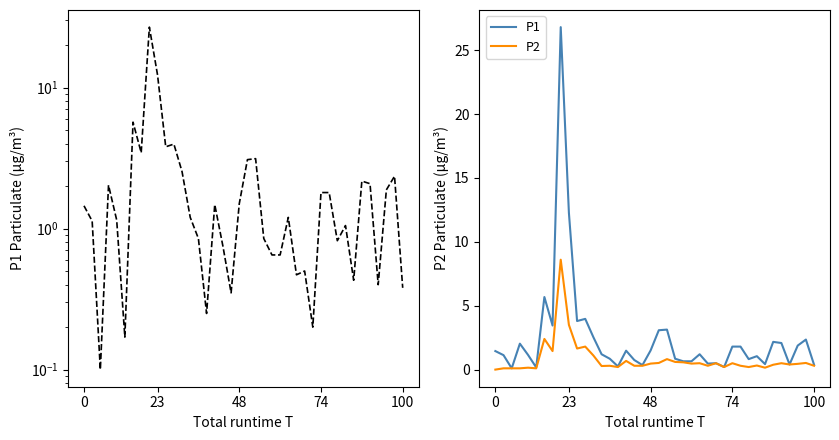

Is the value of P1 at 6 greater than the value of P2 at 37?

Yes